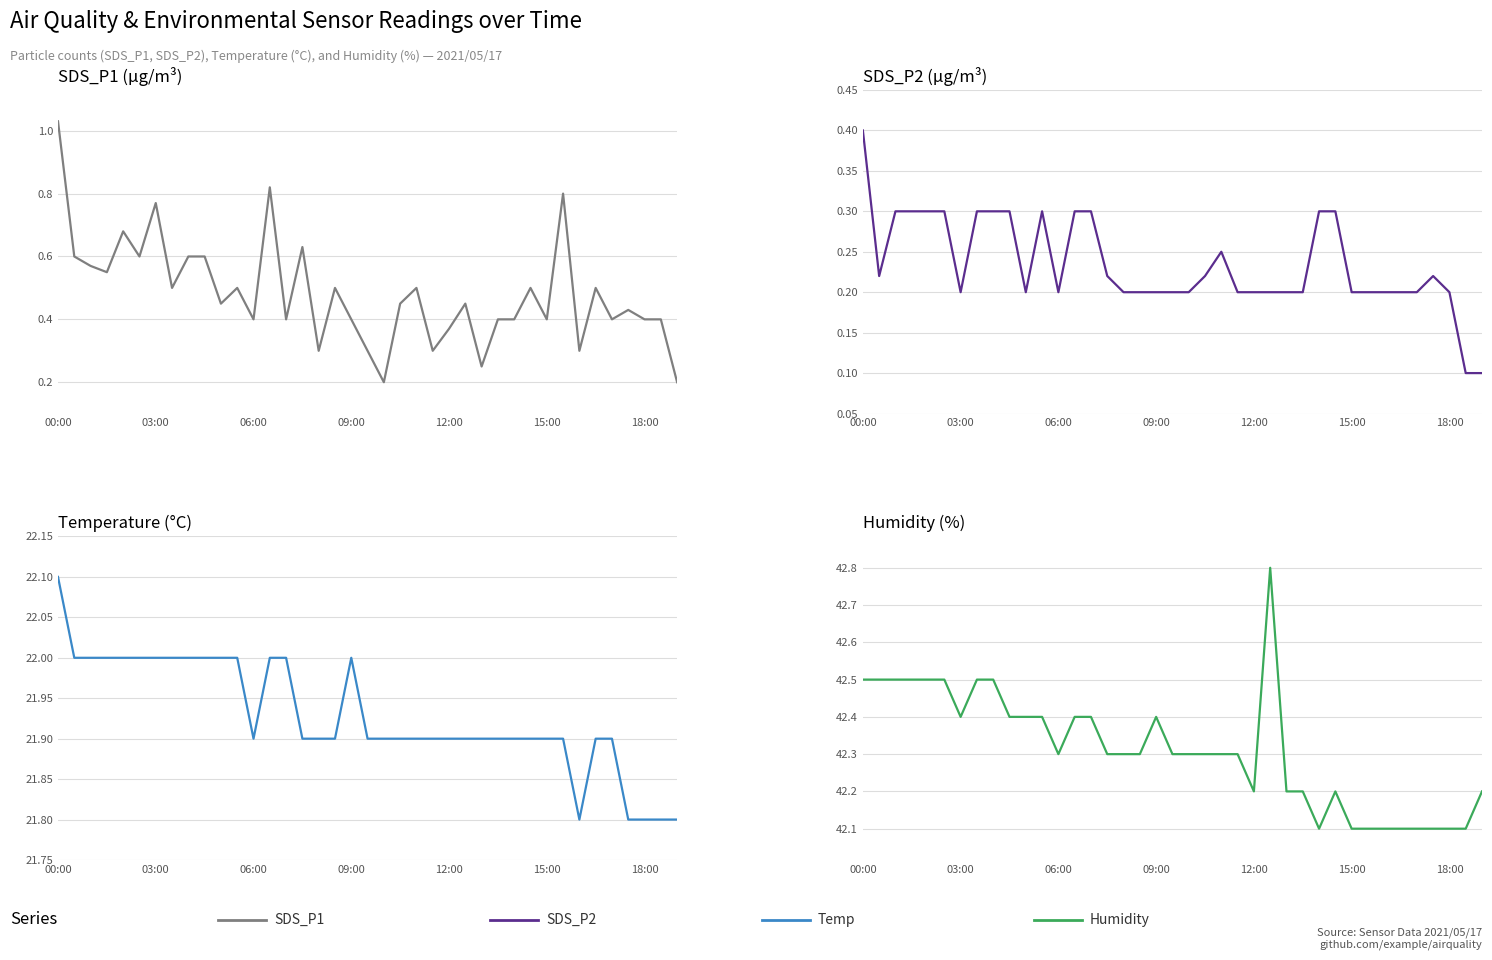

True or false: SDS_P1 and Humidity intersect in this chart.

False